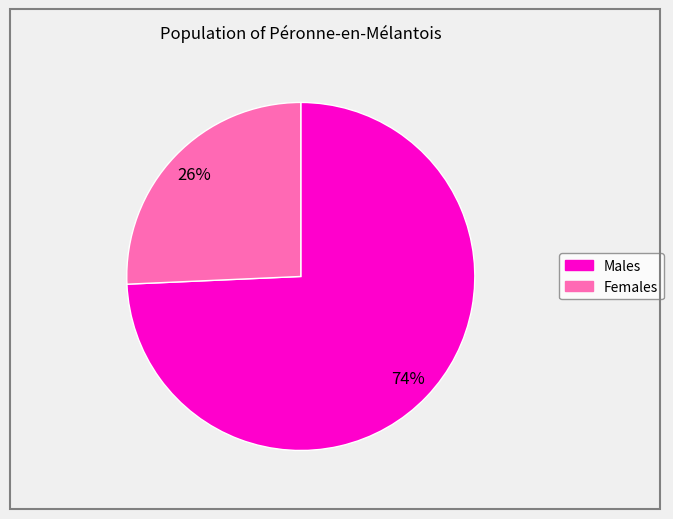

To the nearest percent, what is the average slice percentage?

50%